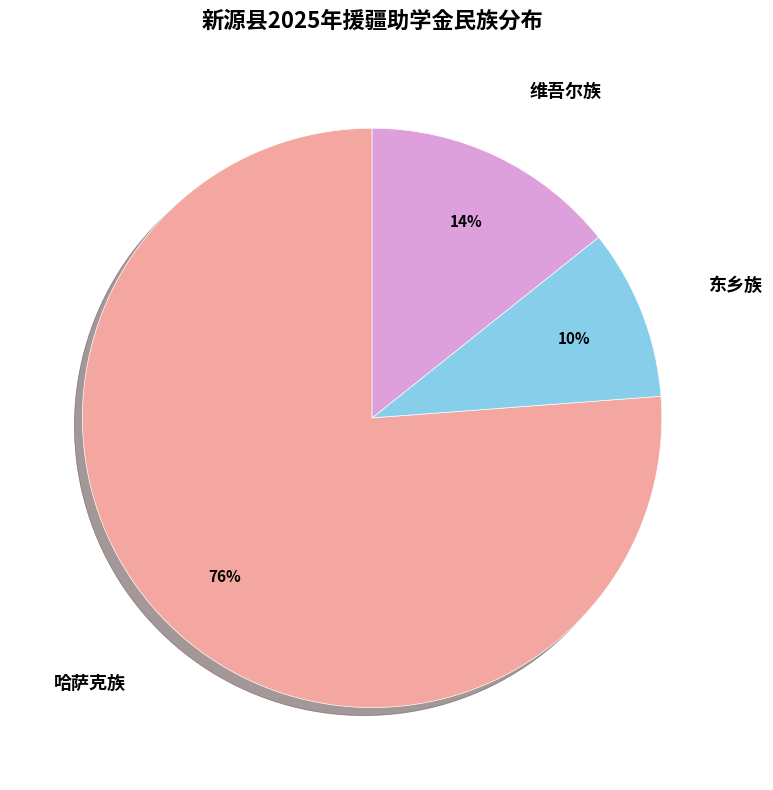

Combined, do 东乡族 and 维吾尔族 account for over 50%?

No